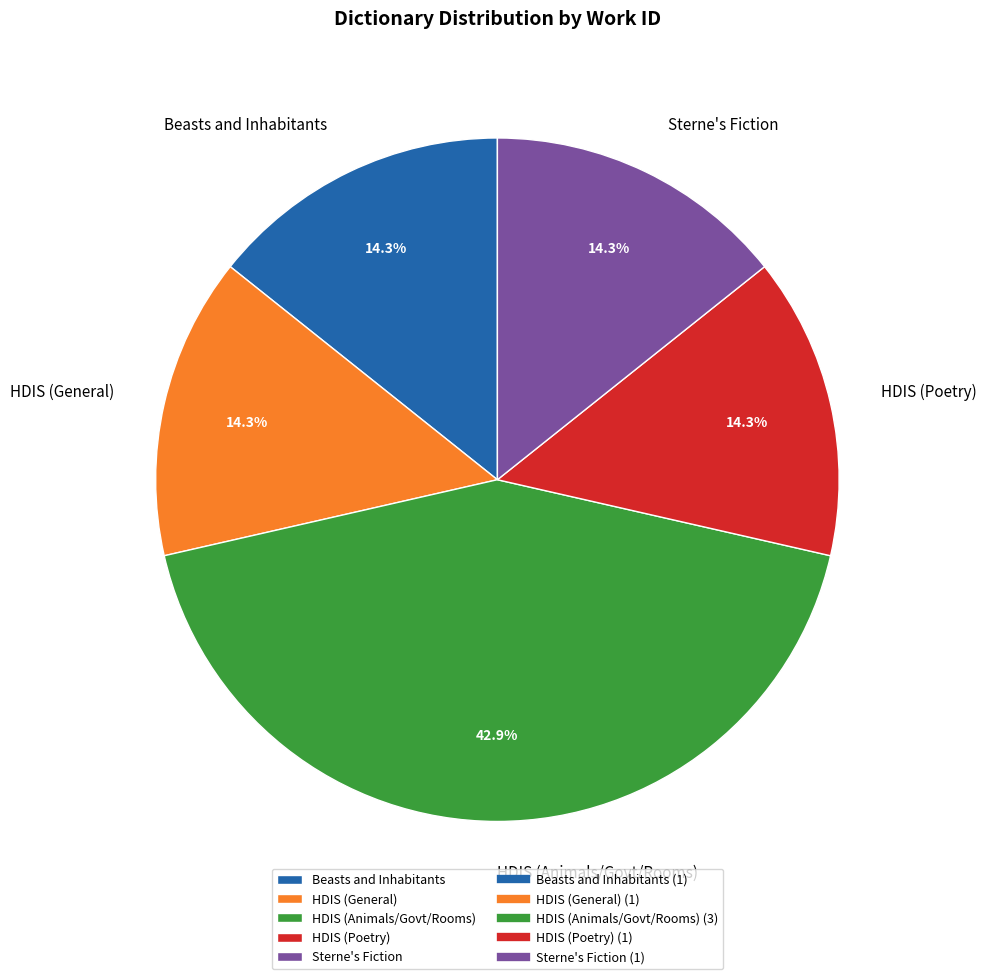

What portion of the pie excludes Sterne's Fiction?

85.7%